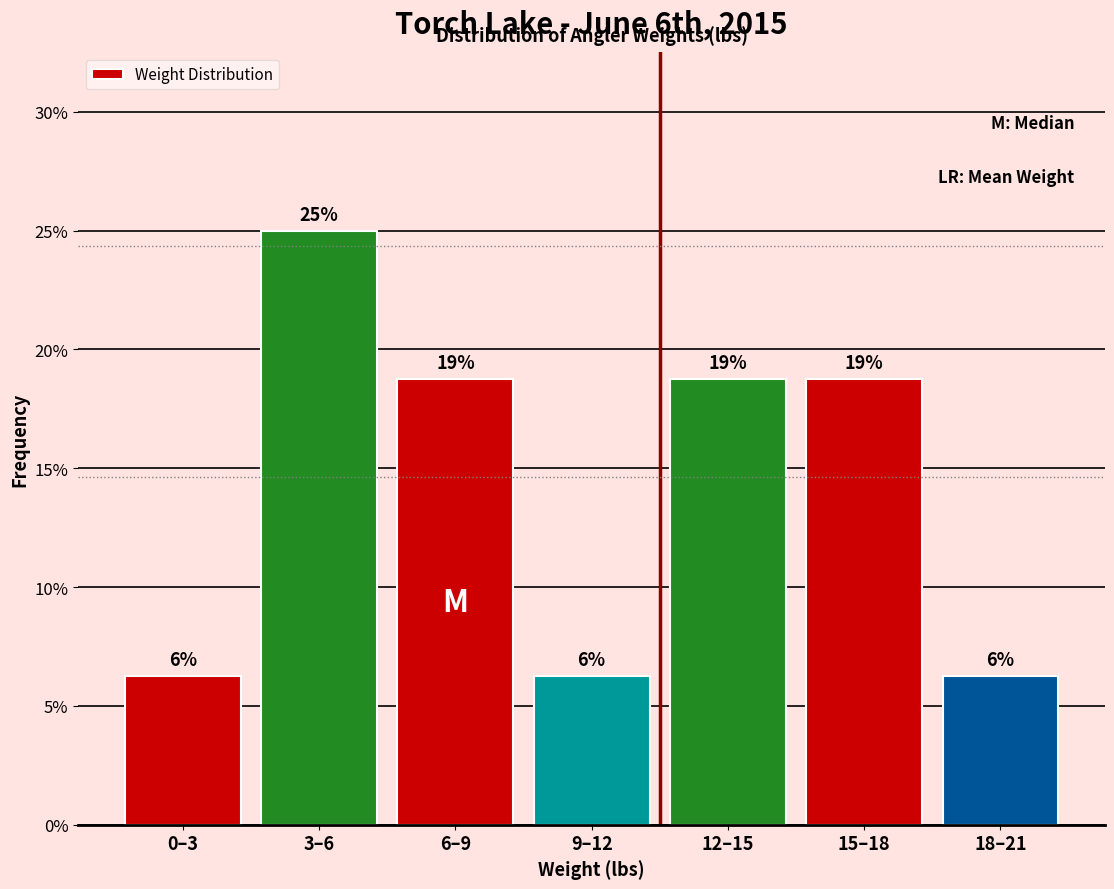

How many bars are there in total?

7